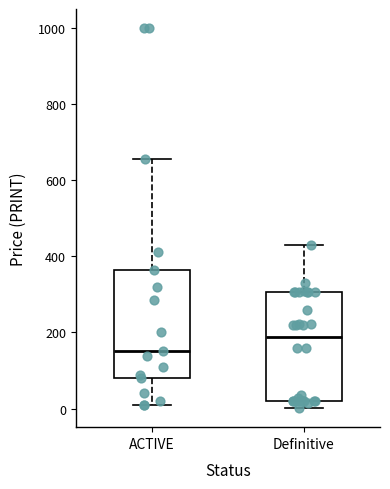

Where is the lower edge of the box for ACTIVE on the y-axis? The values are not printed on the chart, so give them approximately, as read against the axis.

80